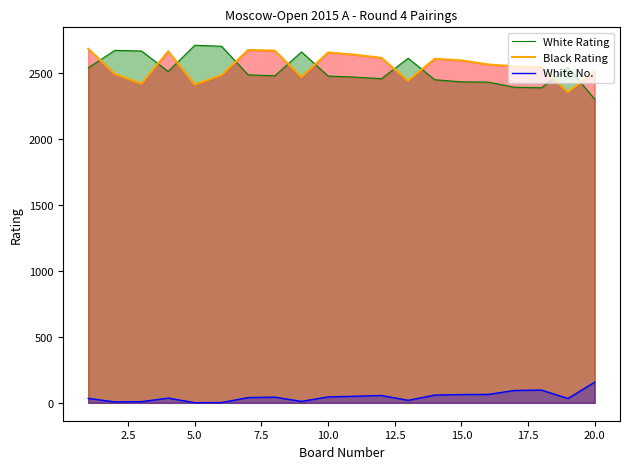

What is the value of the White Rating point at the 12th from the left?

2460